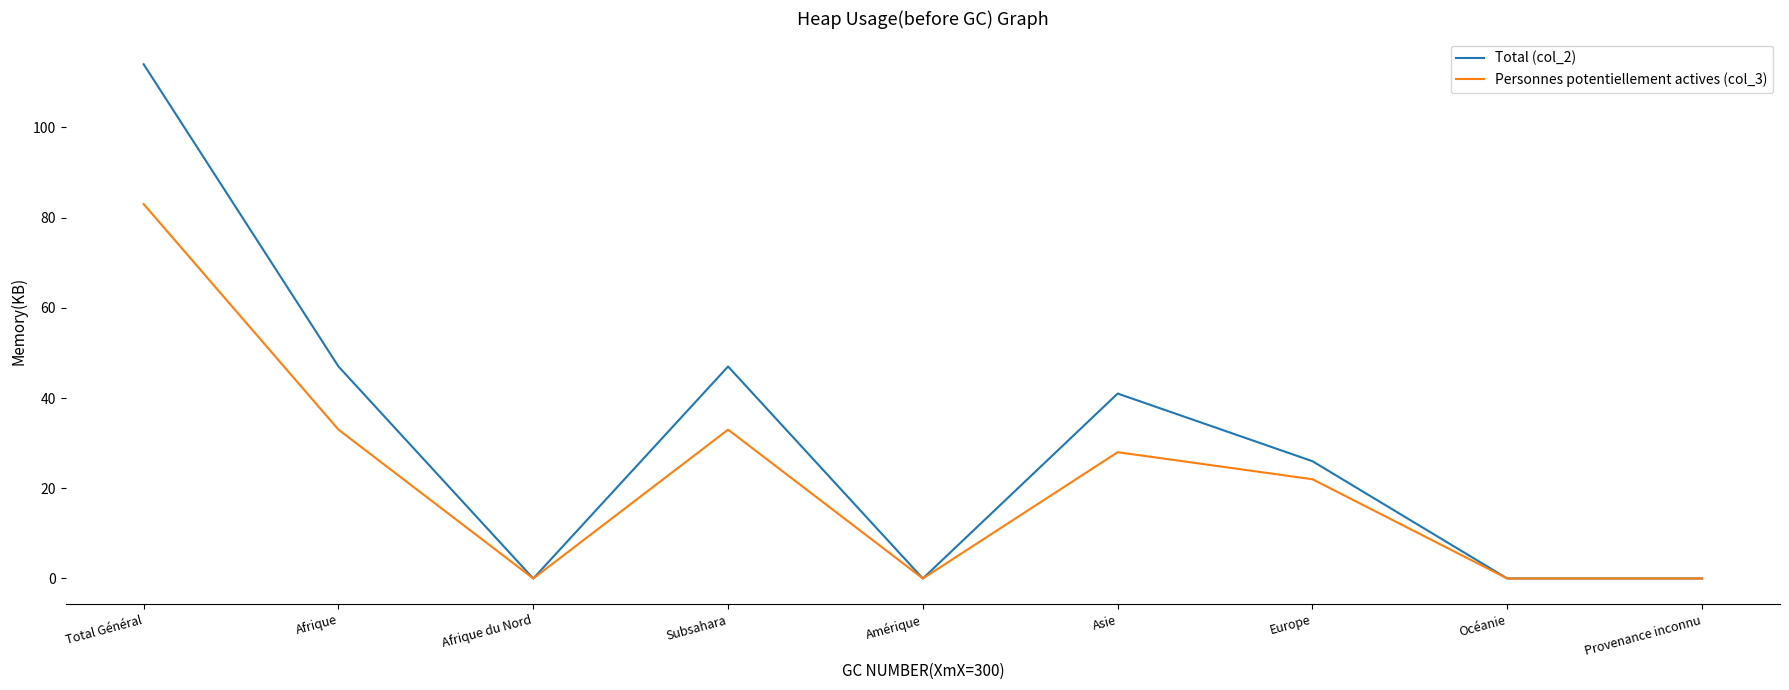

Rank the series by their average value, from highest to lowest.

Total (col_2), Personnes potentiellement actives (col_3)